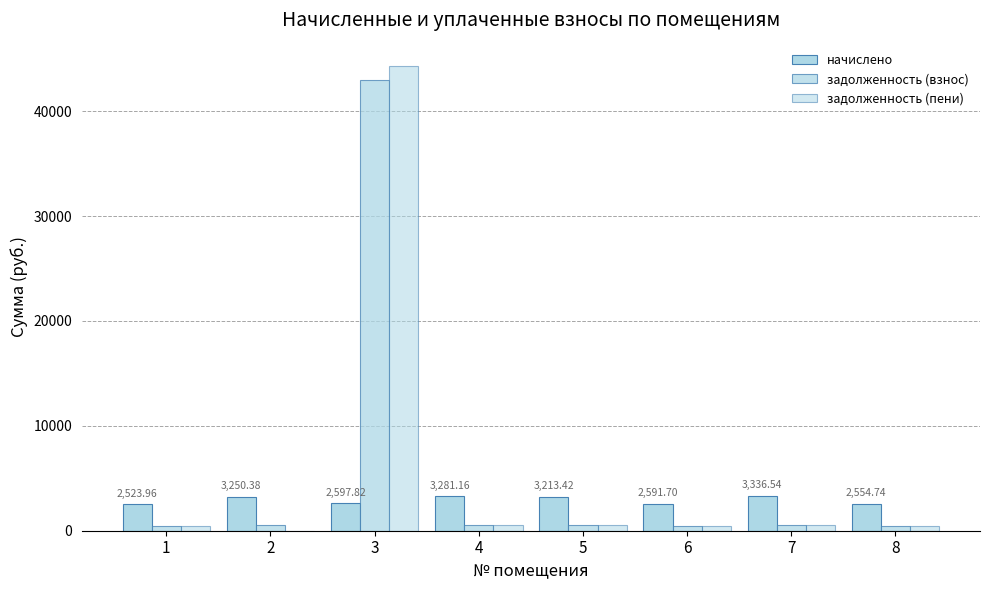

The value of задолженность (пени) at 8 is 188.2. True or false?

False